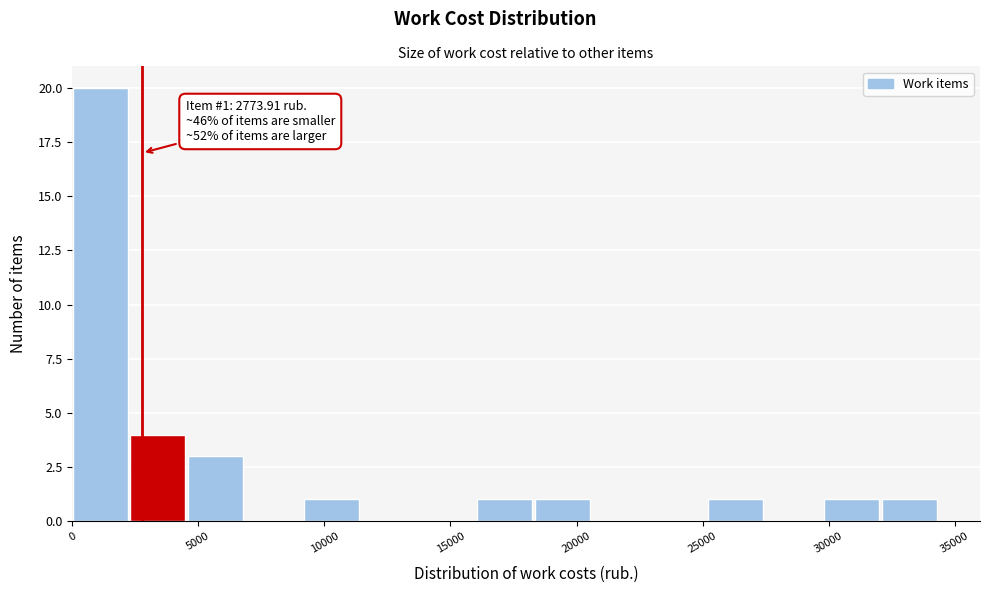

Which range on the x-axis has the tallest bar?

0 to 2500